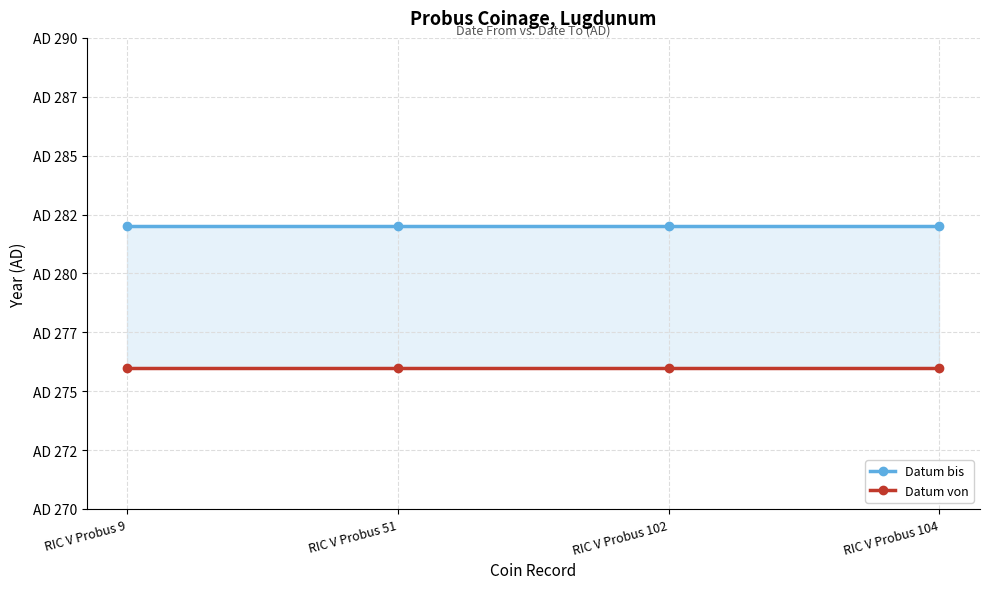

The Datum bis series shows 94 at RIC V Probus 104. True or false?

False